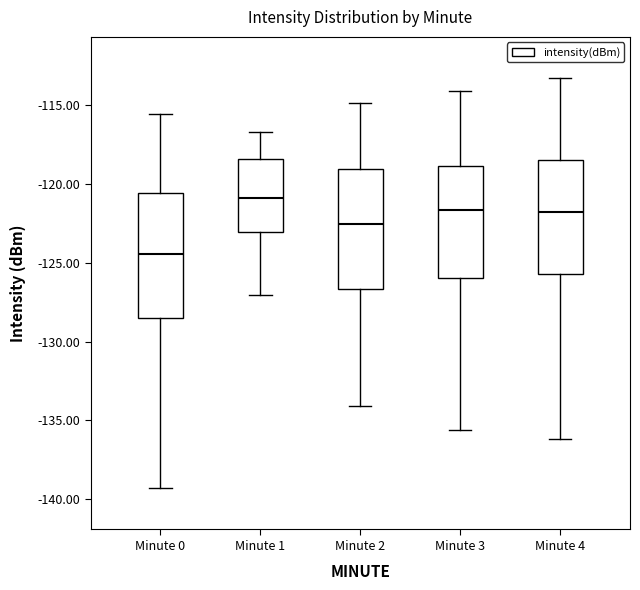

Which box has the highest median line?

Minute 1